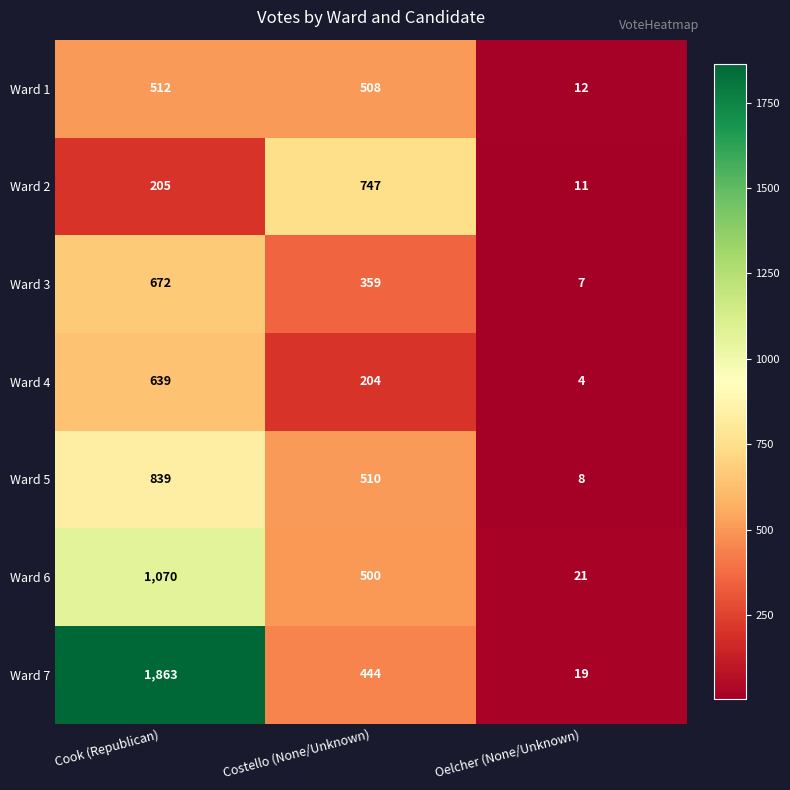

At which category does the chart reach its peak across all series?

Cook (Republican)